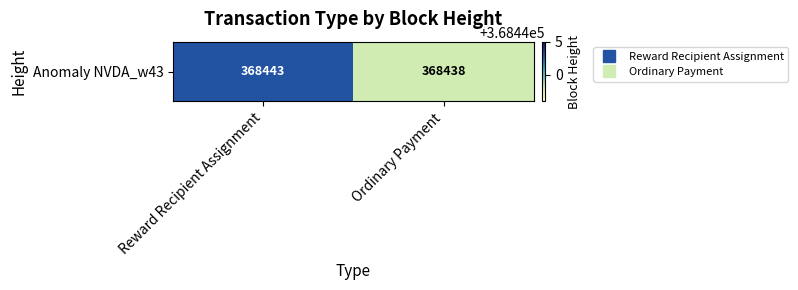

How many distinct data groups are displayed?

1